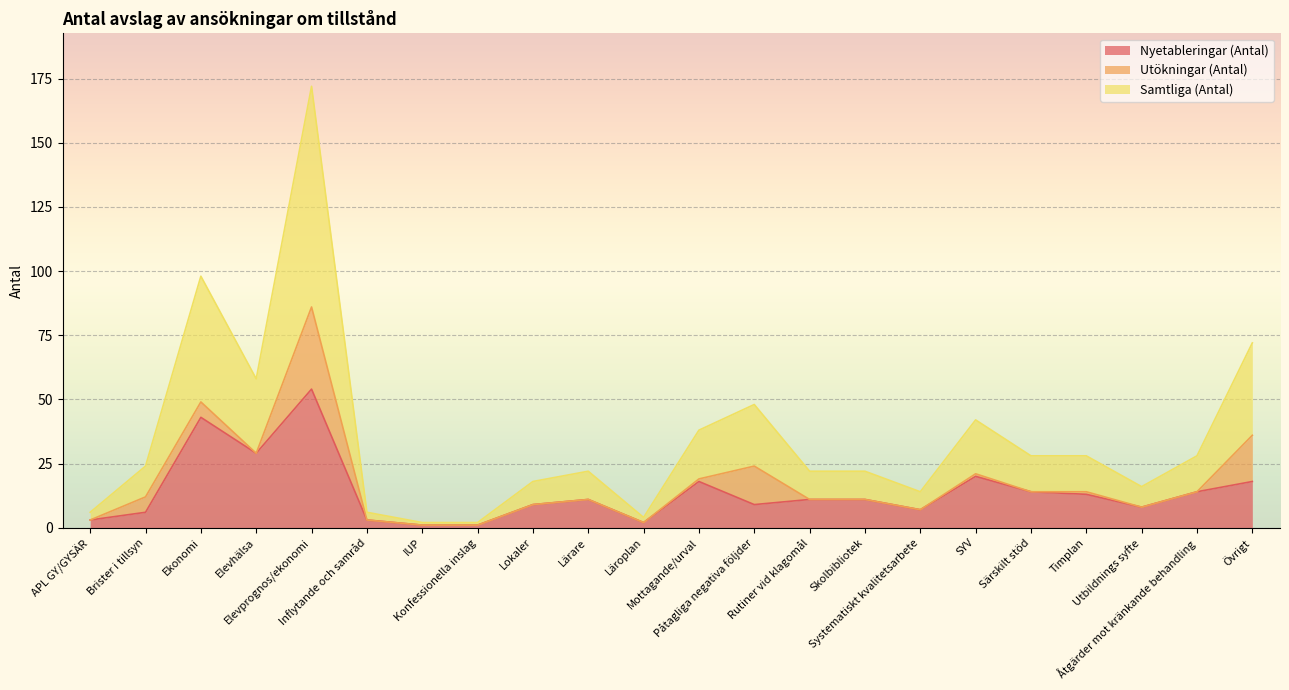

True or false: Samtliga (Antal) and Nyetableringar (Antal) intersect in this chart.

False